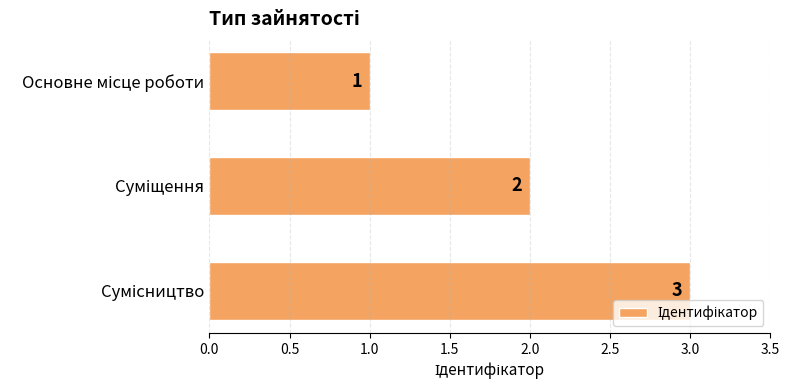

What is the value of the 2nd bar from the top?

2